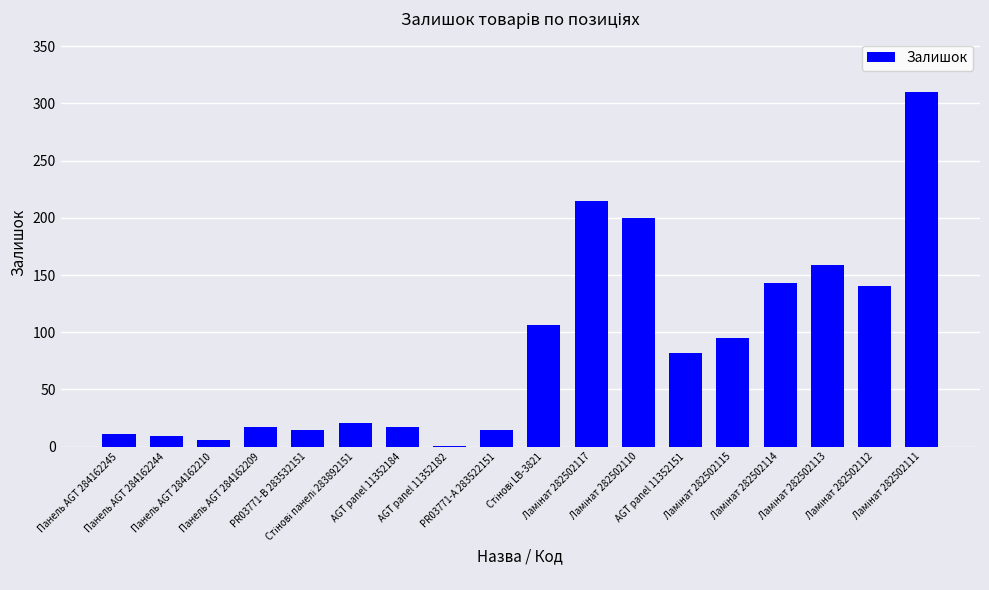

What is the sum of all values?

1562